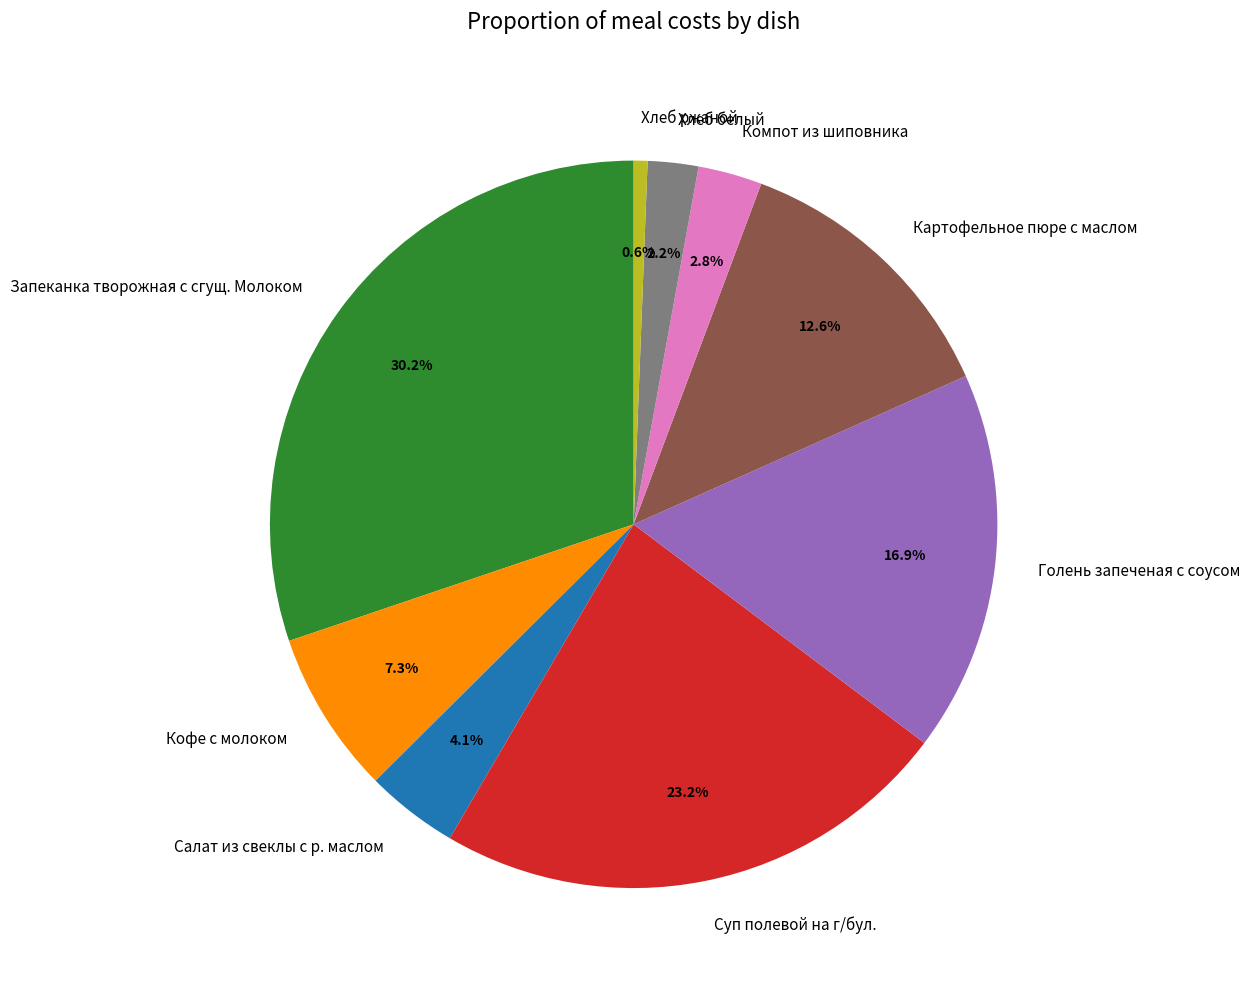

How many segments does this pie chart have?

9